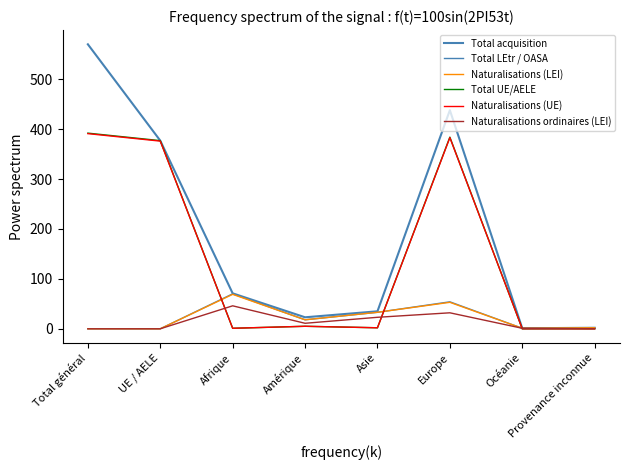

Is this an area chart (filled region under the line)?

No